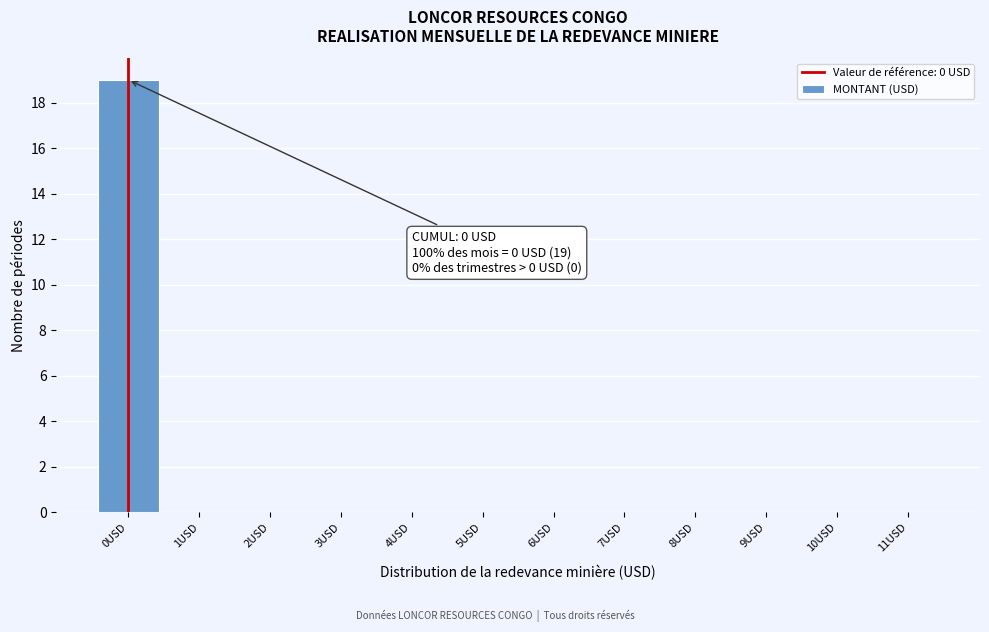

Reading left to right, list all the values displayed in this chart.

0USD=19	1USD=0	2USD=0	3USD=0	4USD=0	5USD=0	6USD=0	7USD=0	8USD=0	9USD=0	10USD=0	11USD=0